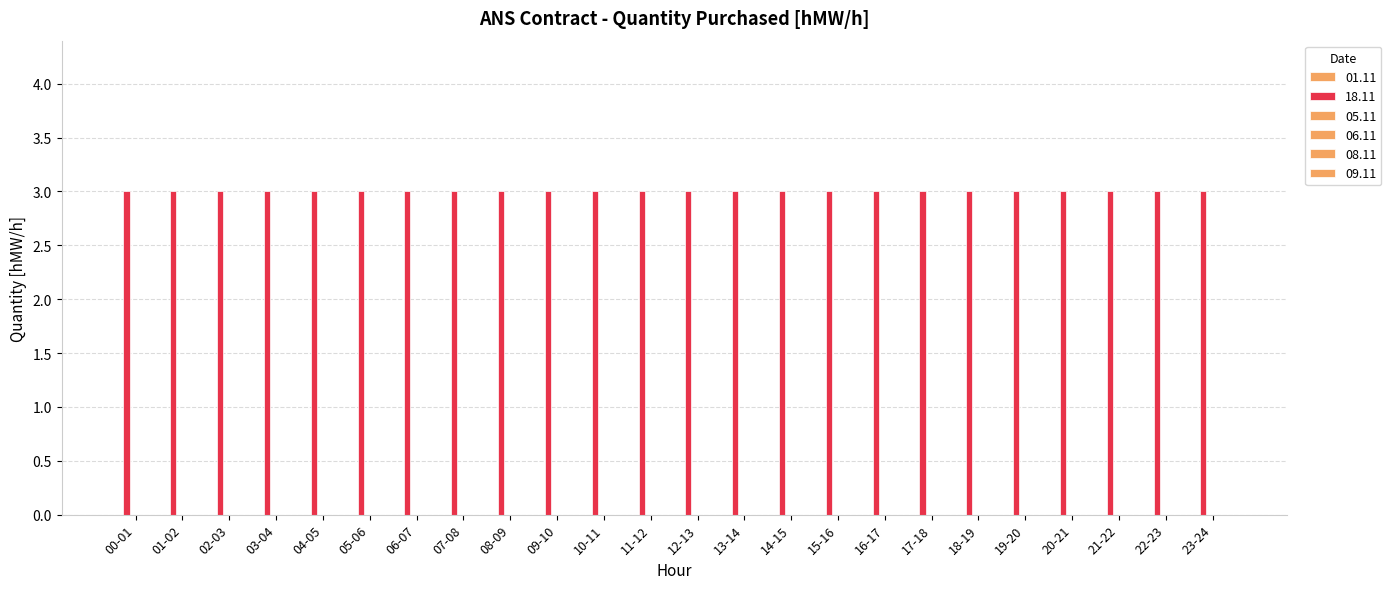

What is the label of the 10th bar from the left?

09-10